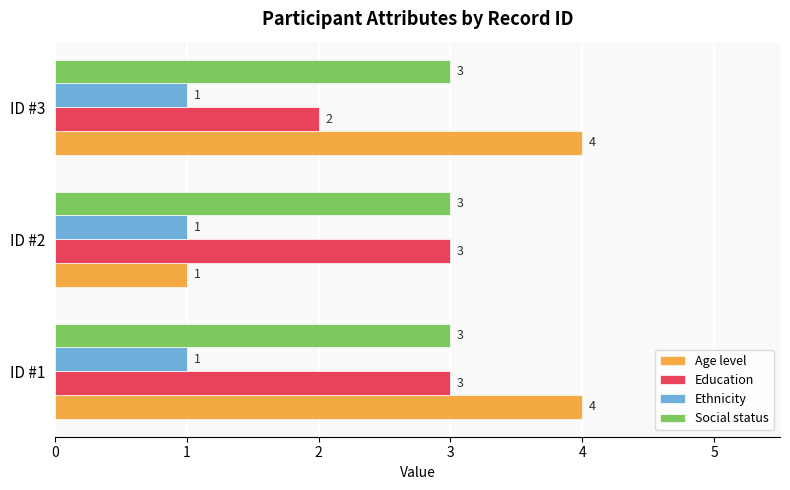

What is the approximate value of Education at ID #1?

3